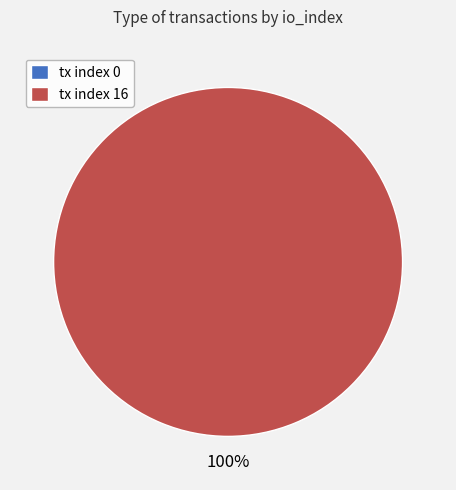

To the nearest percent, what is the difference between the largest and smallest slice percentages?

100%